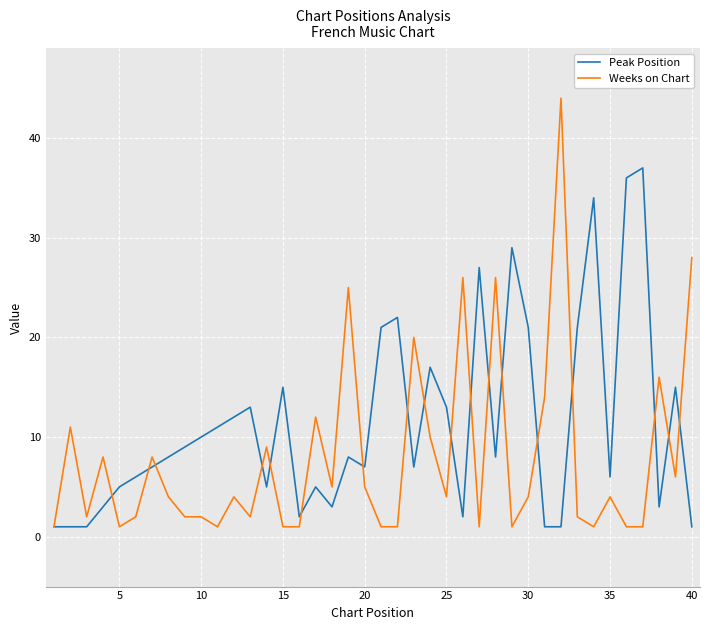

How many categories are shown in the chart?

40